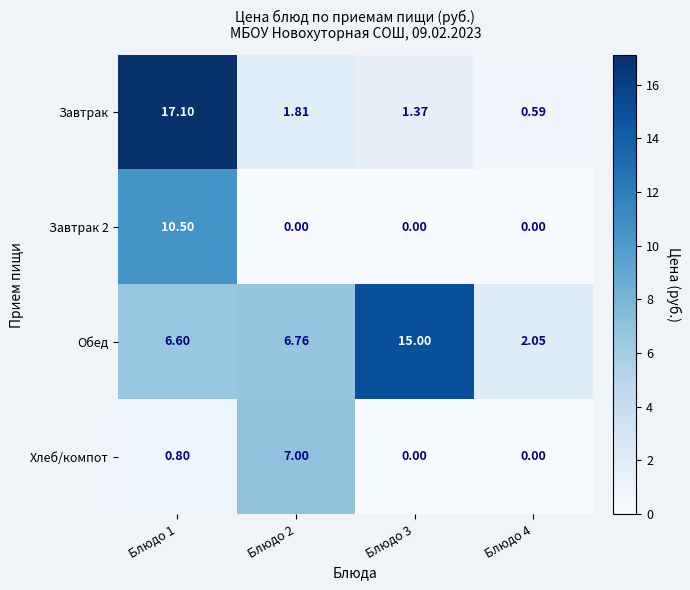

At which category is the sum across all series the highest?

Блюдо 1